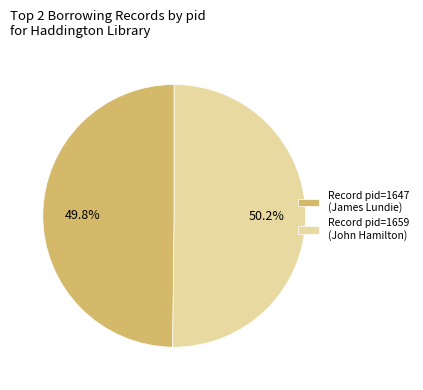

What is the ratio of the value at Record pid=1659 (John Hamilton) to the value at Record pid=1647 (James Lundie)?

1.0